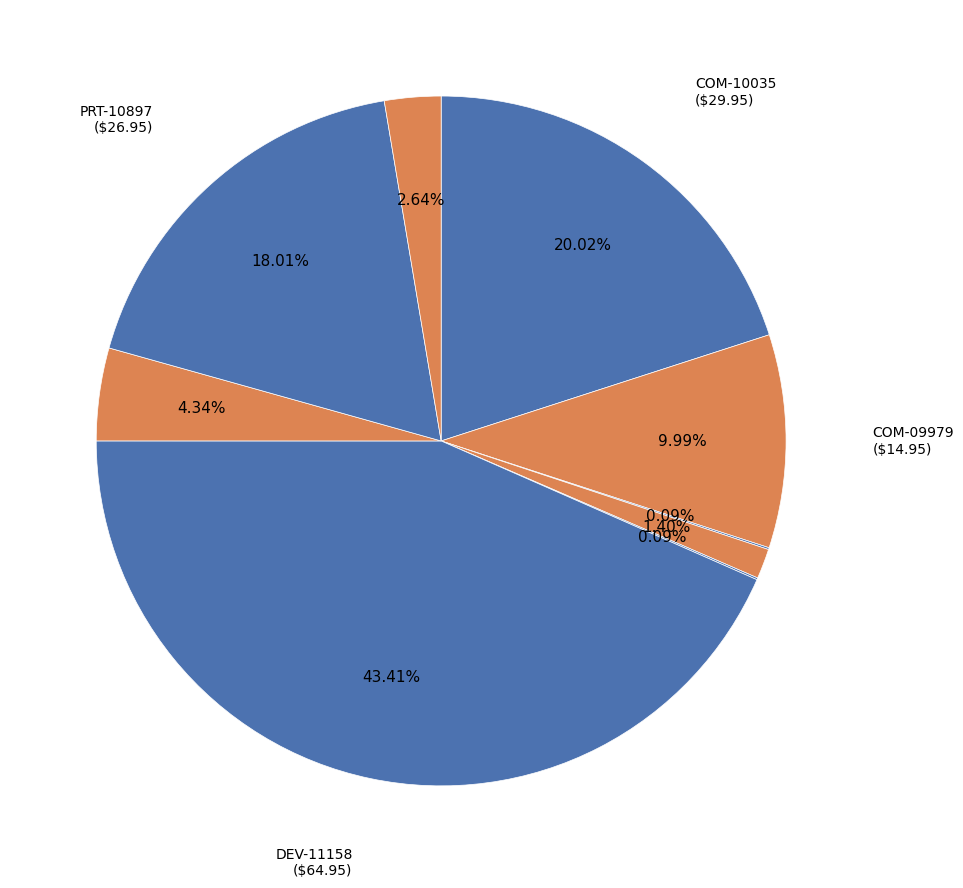

To the nearest percent, what is the difference between the largest and smallest slice percentages?

43%